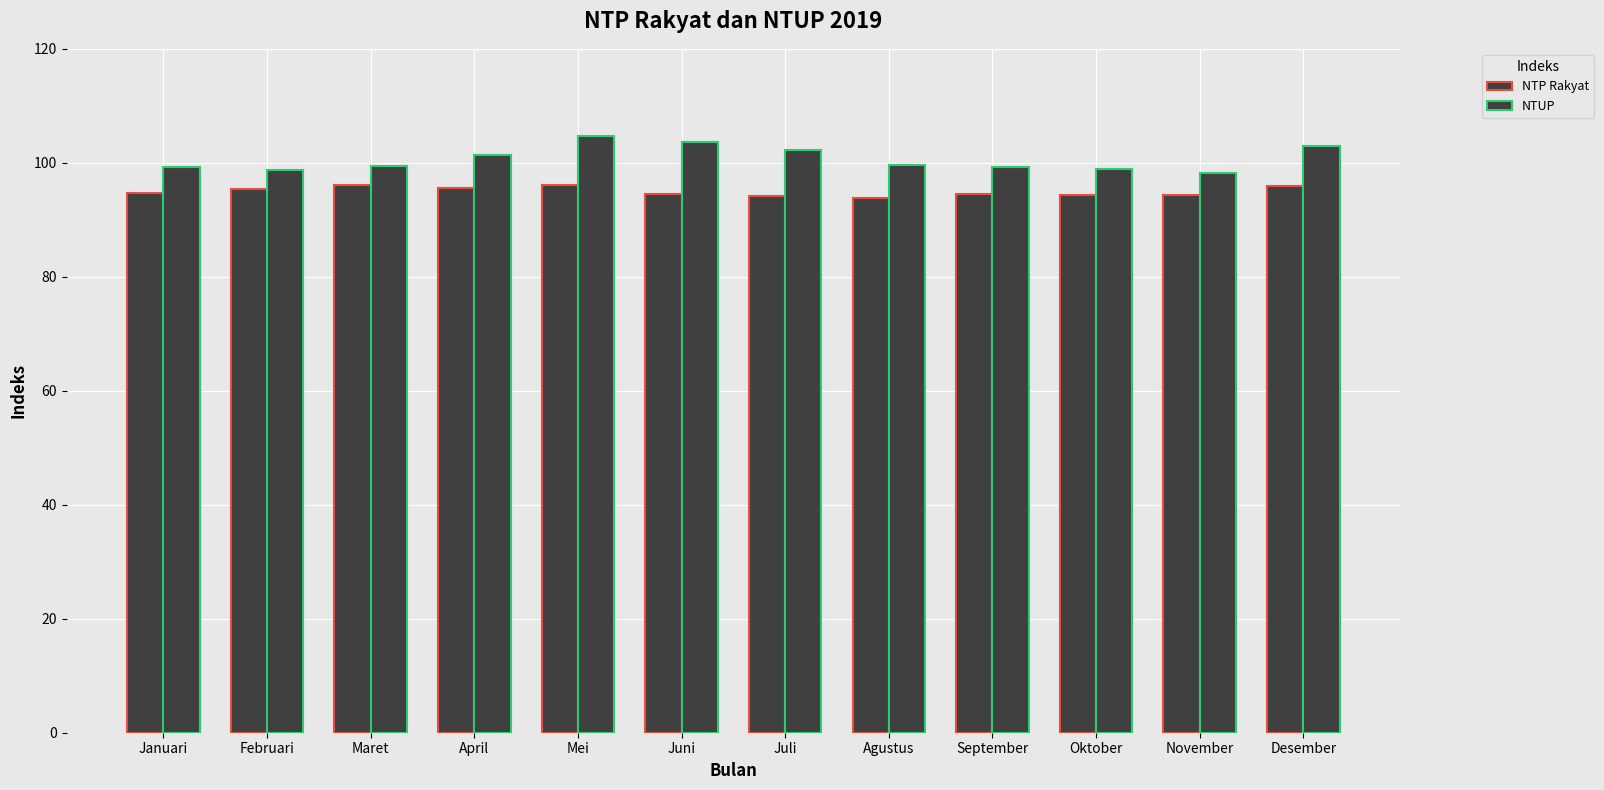

How many bars are there in each group?

2